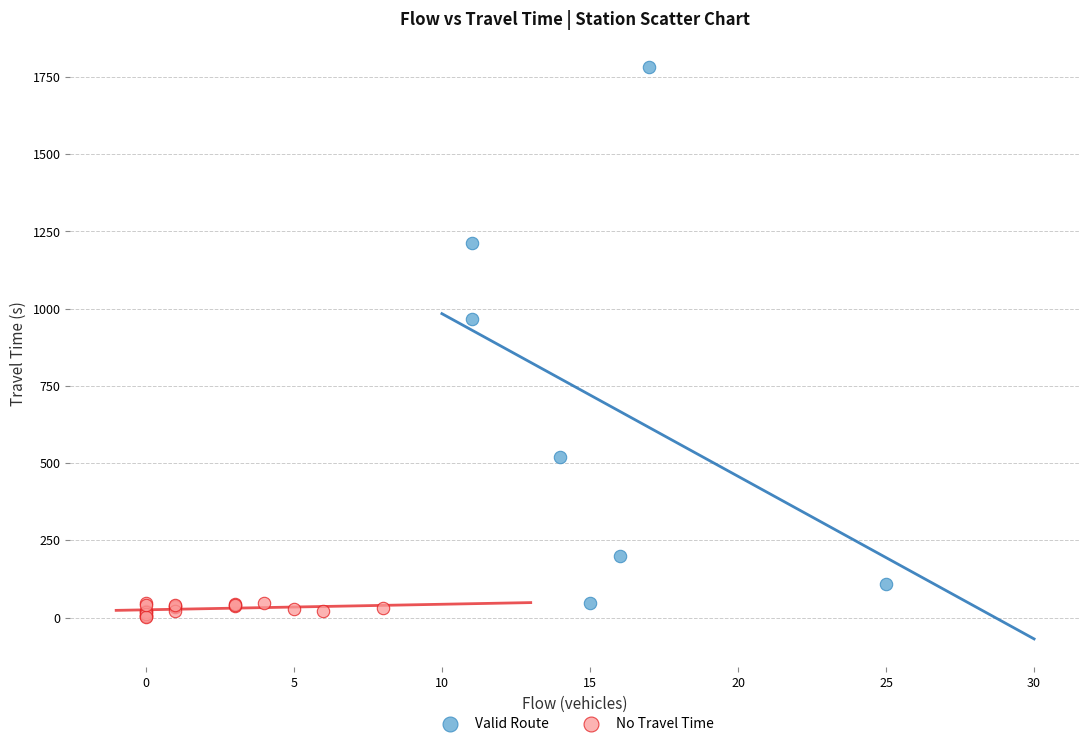

Which series has the largest Y range (max minus min)?

Valid Route